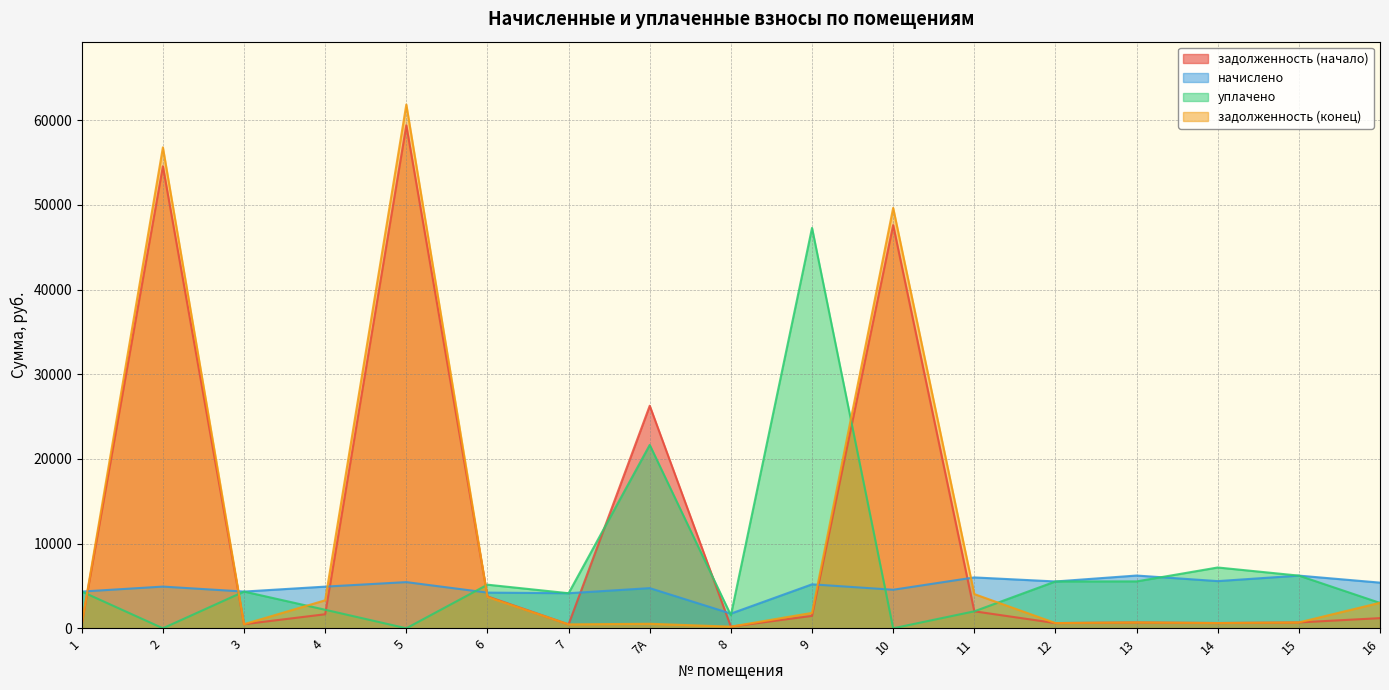

Which series has the largest total across all categories?

задолженность (начало)